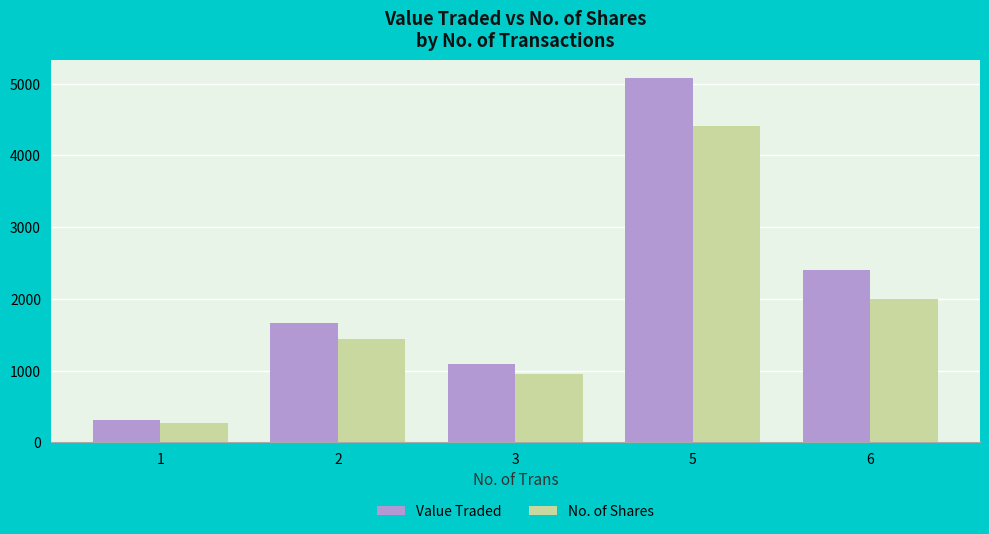

The No. of Shares series shows 469.8 at 2. True or false?

False